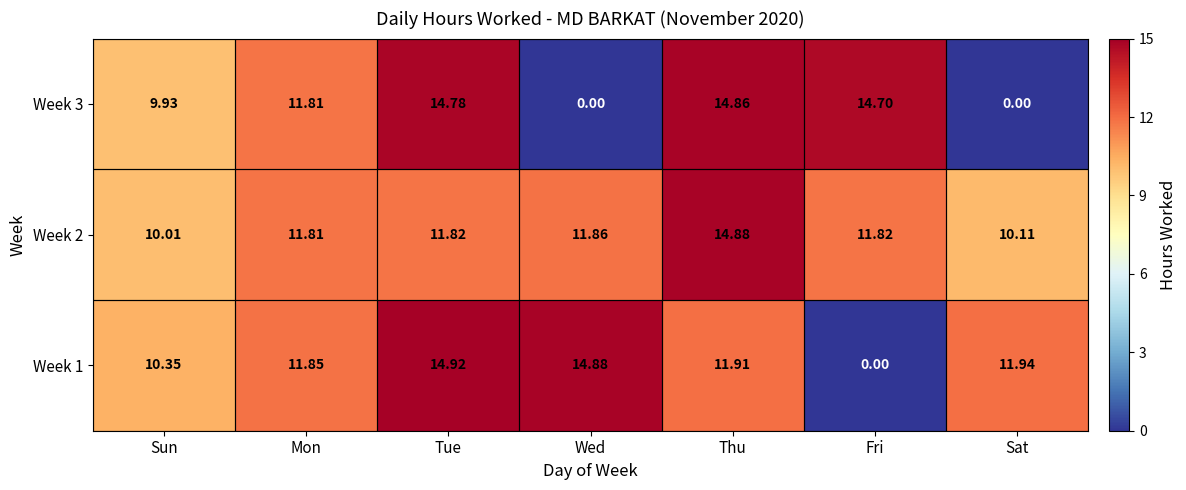

Where is Week 1 nearest to the value 7?

Sun